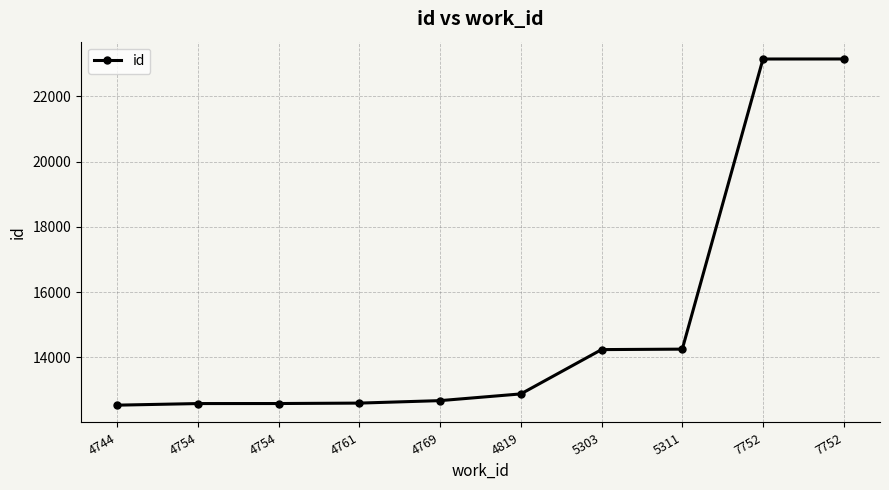

How many data points are less than 12877?

5